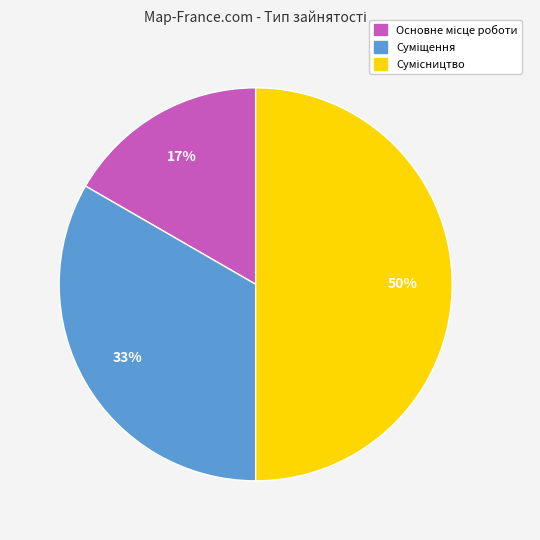

To the nearest percent, what is the average slice percentage?

33%